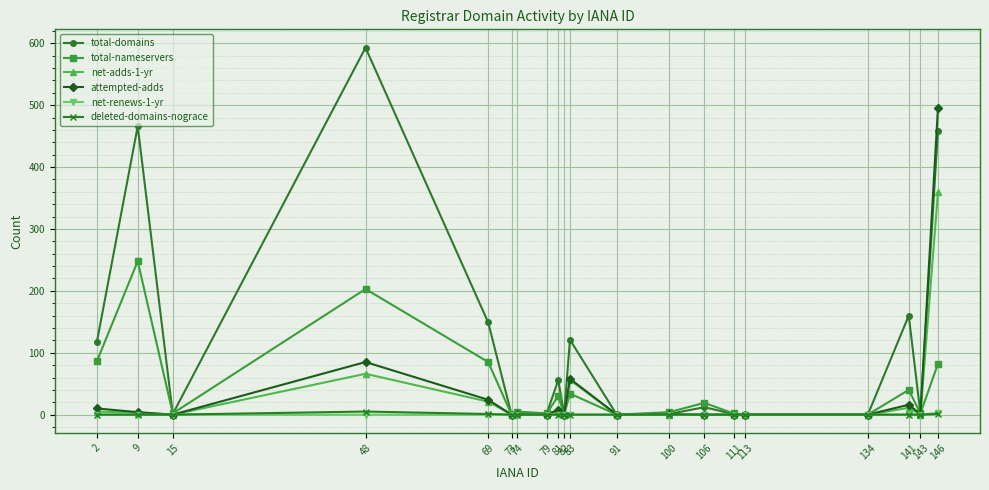

How many series are shown in this chart?

6